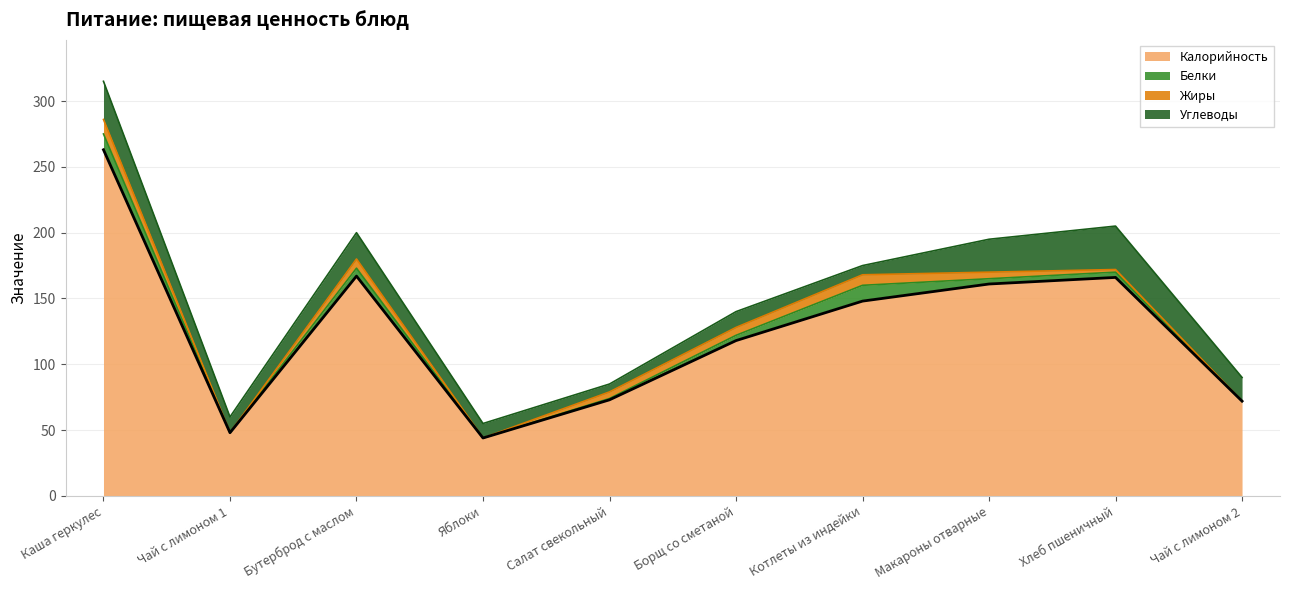

Between Яблоки and Хлеб пшеничный, which series saw the biggest shift?

Калорийность